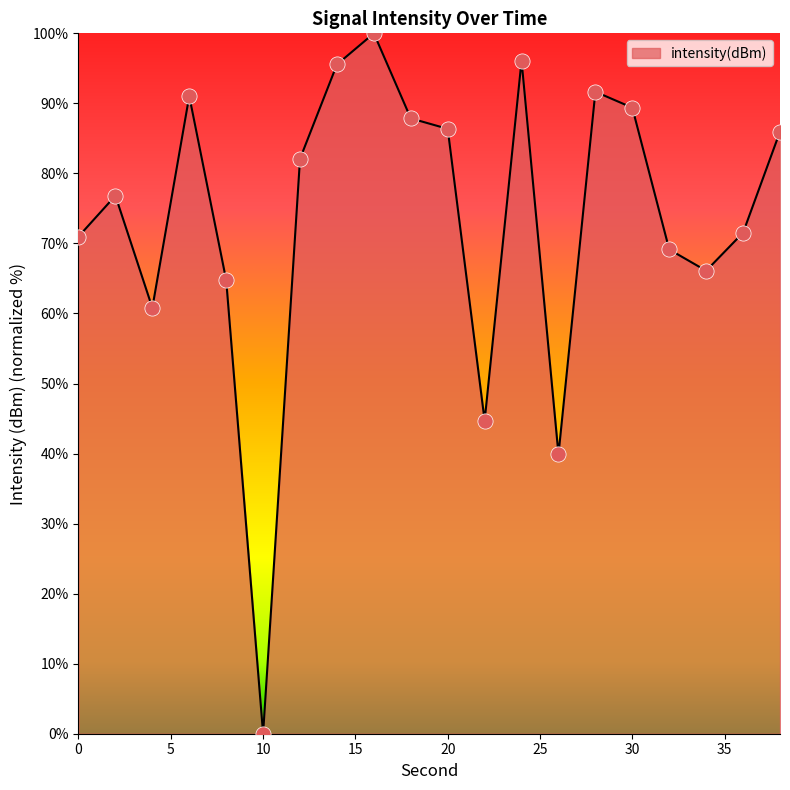

Does the chart have visible grid lines?

No